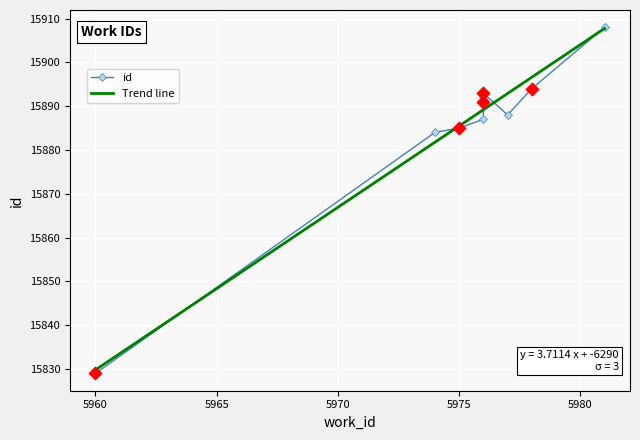

What is the change in value from 5976 to 5981?

+20